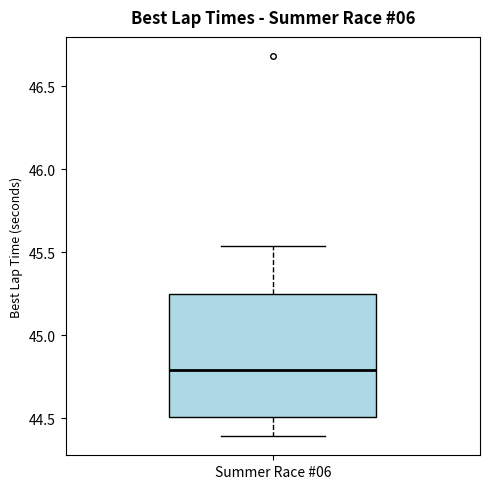

Transcribe this box plot: give where the median line is, the range the box spans, and where the two whiskers end, as read against the y-axis. The values are not printed on the chart, so give them approximately, as read against the axis.

median 44.80, box 44.50 to 45.25, whiskers 44.40 to 45.55